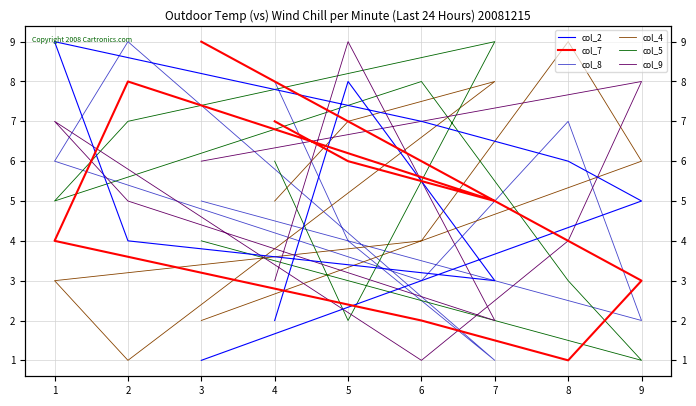

True or false: col_2 has more than 2 interior local peaks.

False